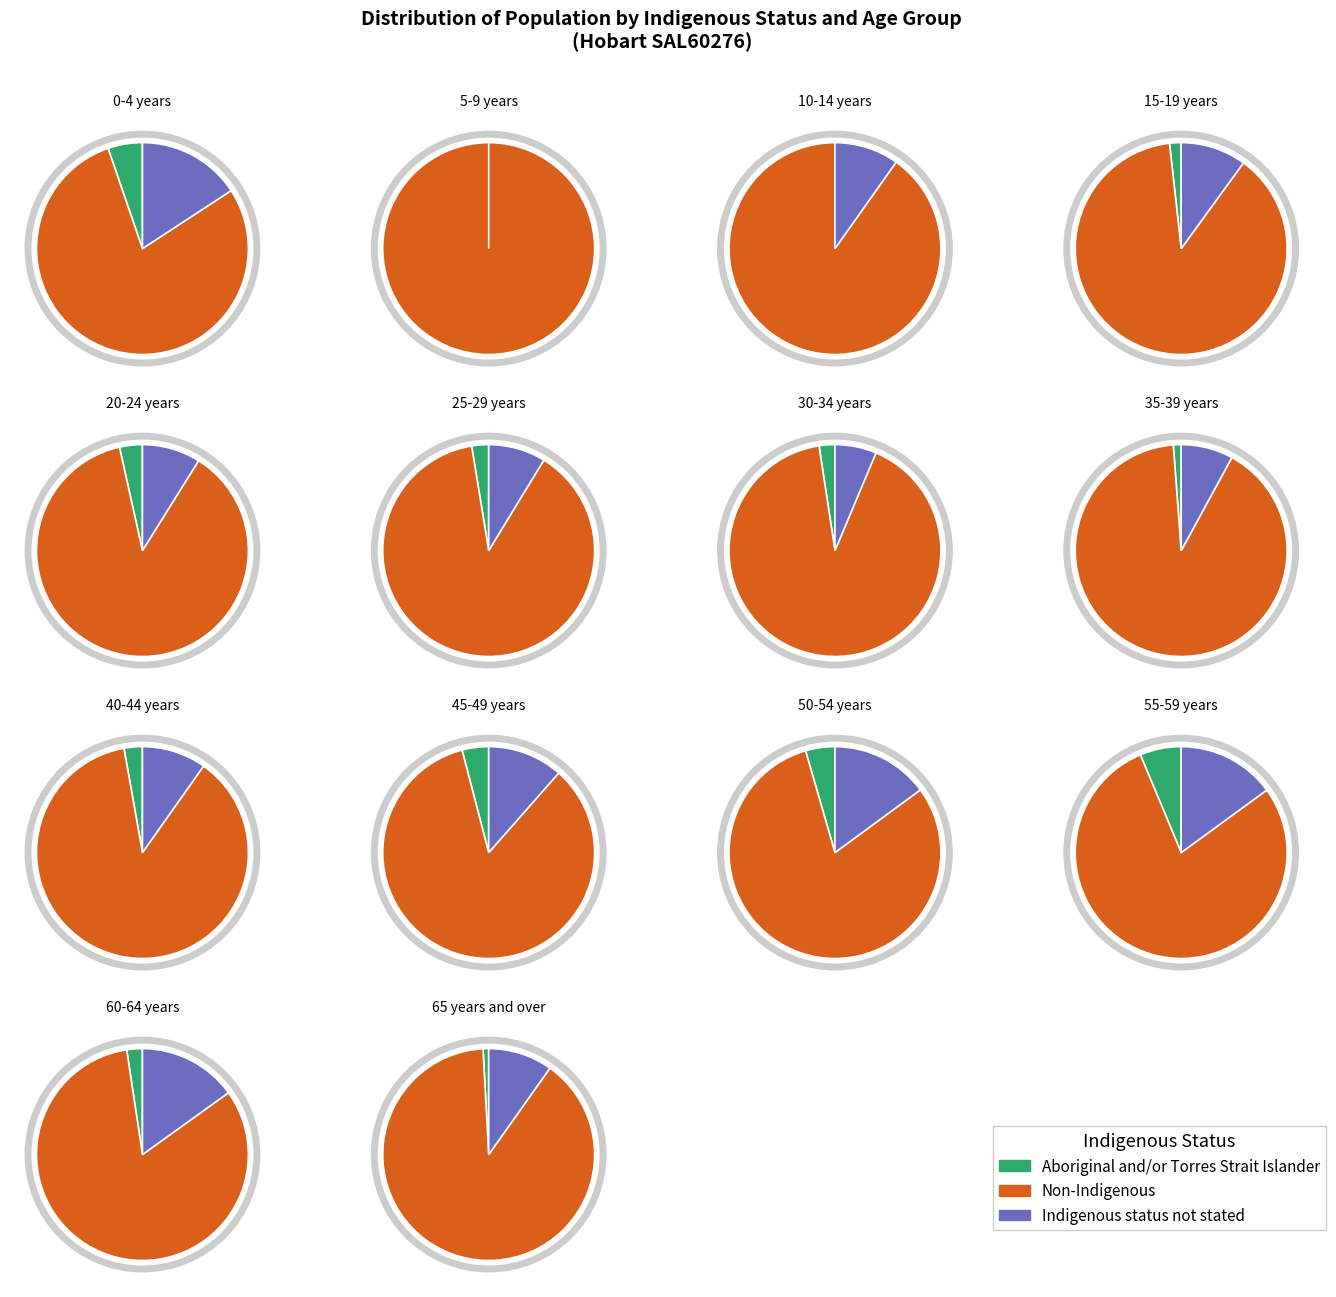

Which slice is the smallest?

5-9 years